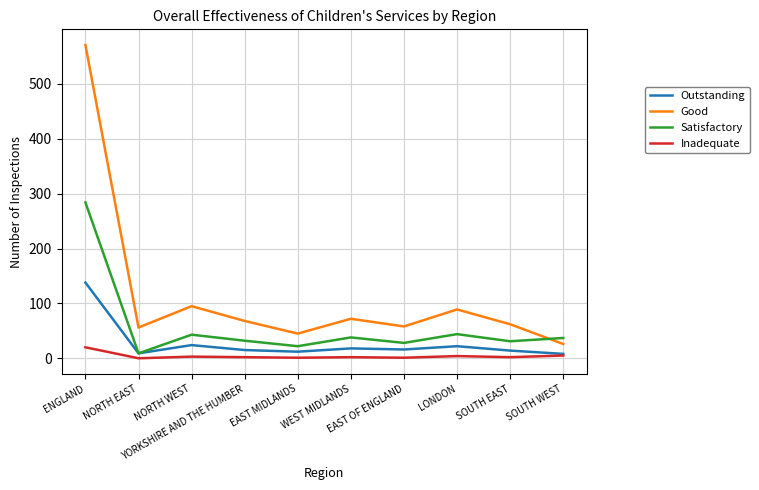

How many lines are shown in the chart?

4